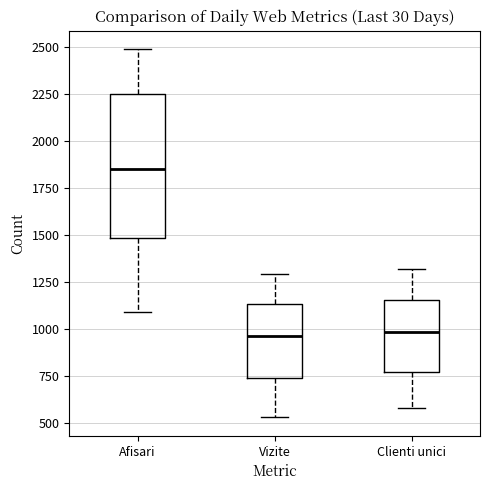

Which box's median line is the highest?

Afisari